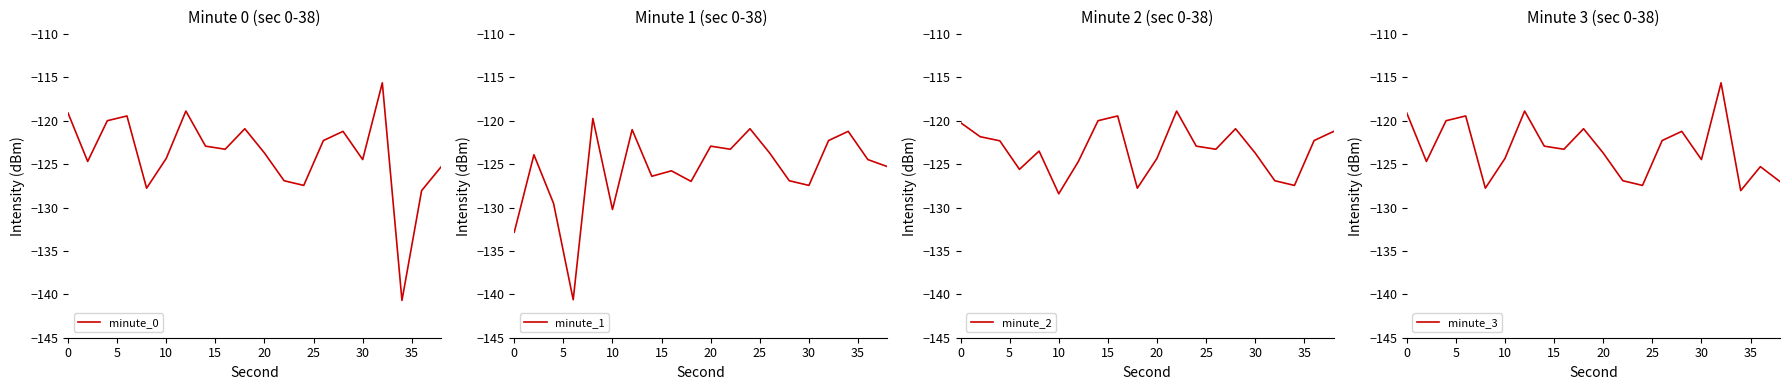

What are all the series names shown in the legend?

minute_0, minute_1, minute_2, minute_3